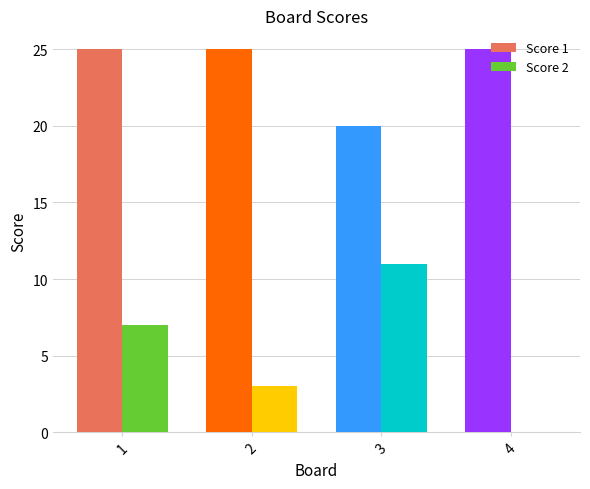

Count the number of data series in this chart.

2